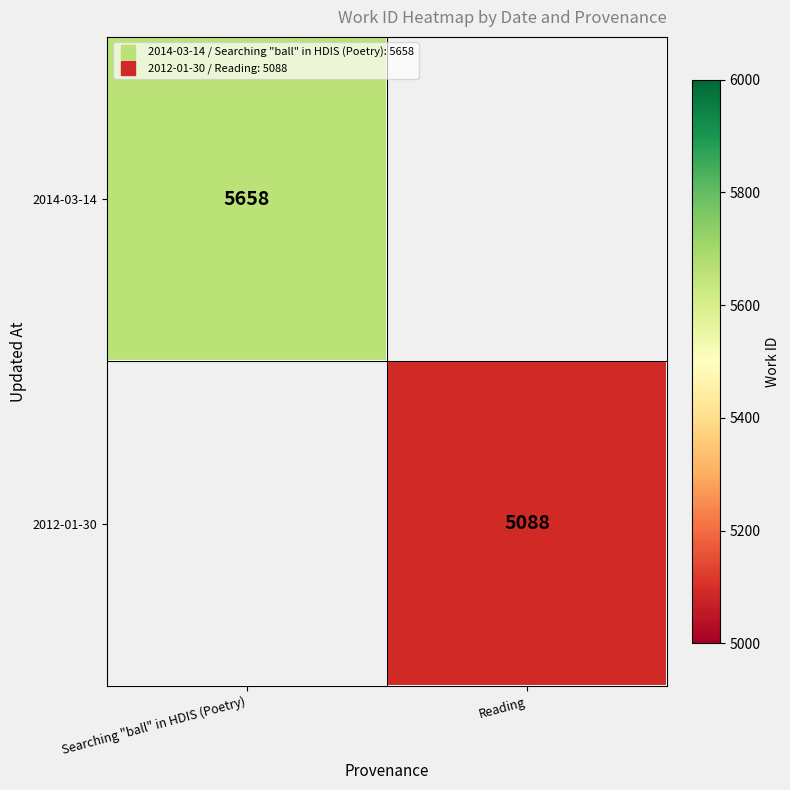

Which label corresponds to the largest value in the chart?

Searching "ball" in HDIS (Poetry)